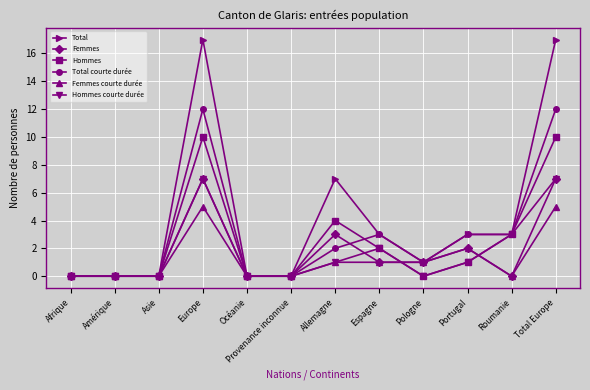

At which label is Femmes closest to 3?

Allemagne